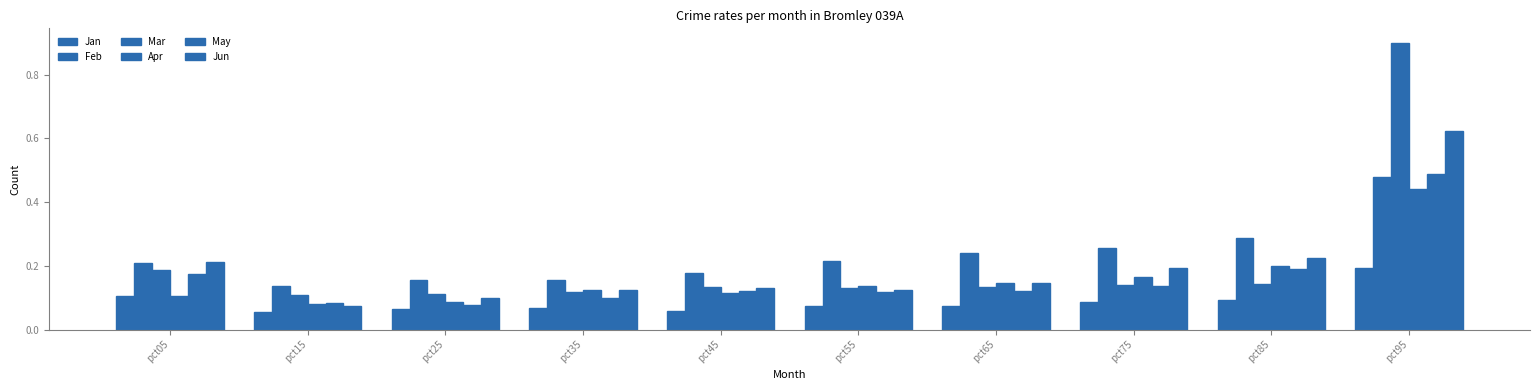

What is the spread (max minus min) of values at pct85?

0.2